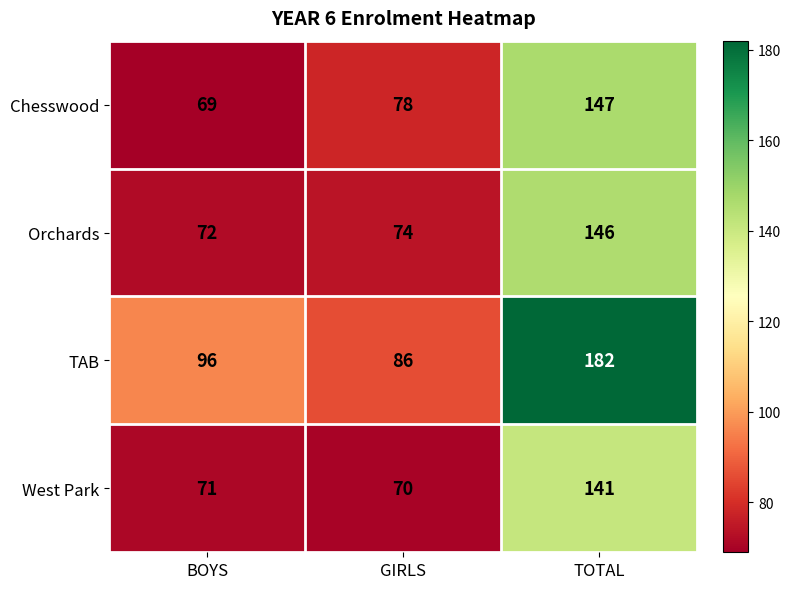

What is the difference between the maximum and second lowest values in the West Park series?

70